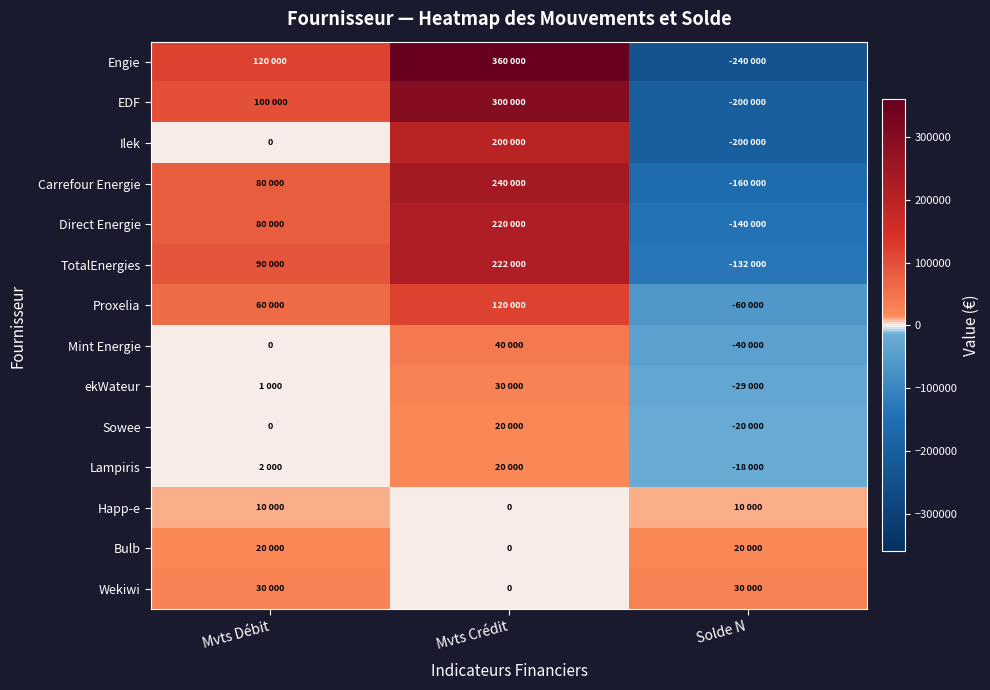

What is the difference between the second highest and minimum values in the EDF series?

300000